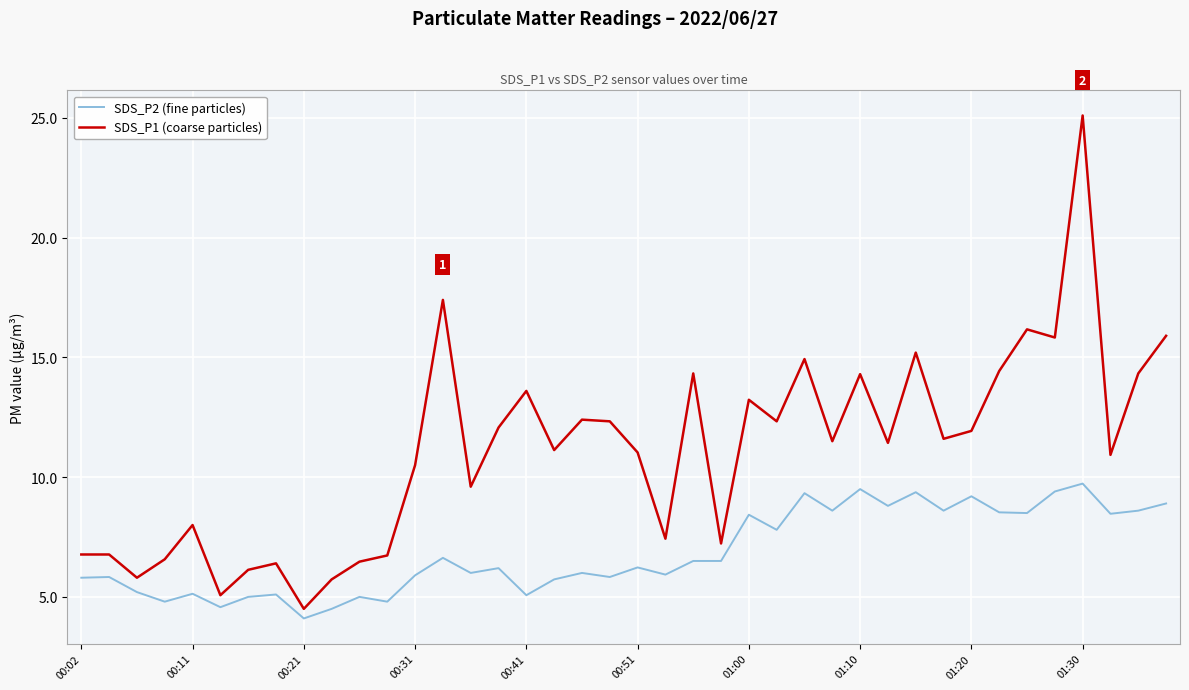

True or false: SDS_P1 (coarse particles) has more than 1 points higher than both neighbors.

True